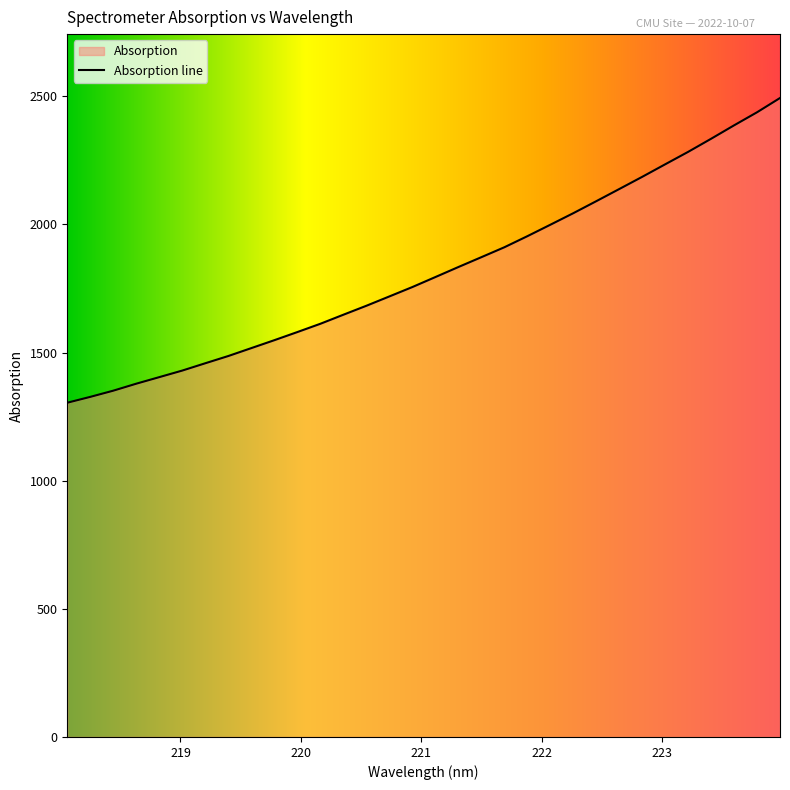

What is the difference between the second highest and minimum values?

1133.2